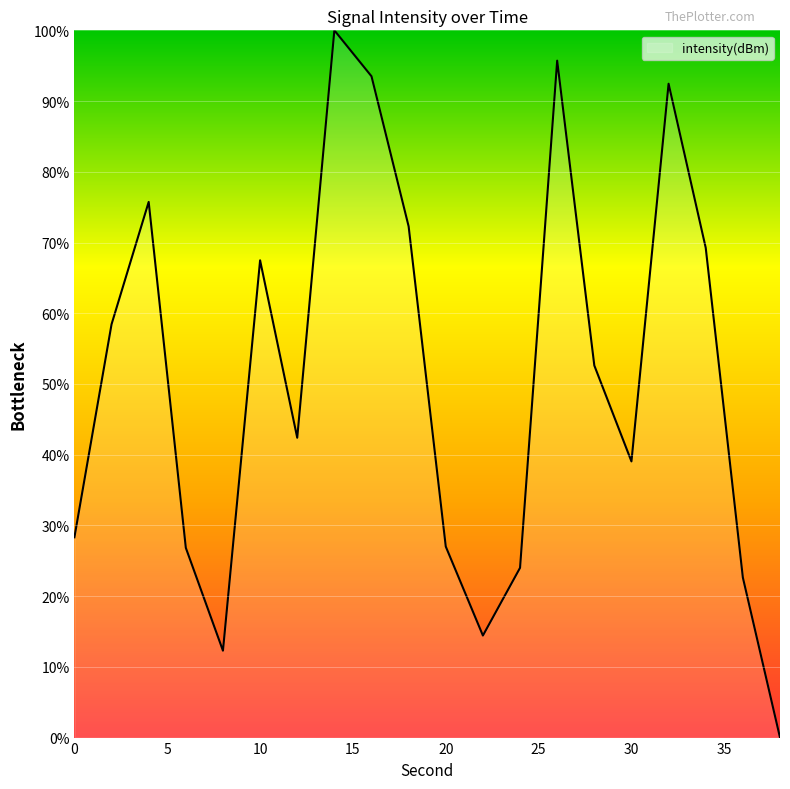

True or false: the data has more than 0 interior local peaks.

True